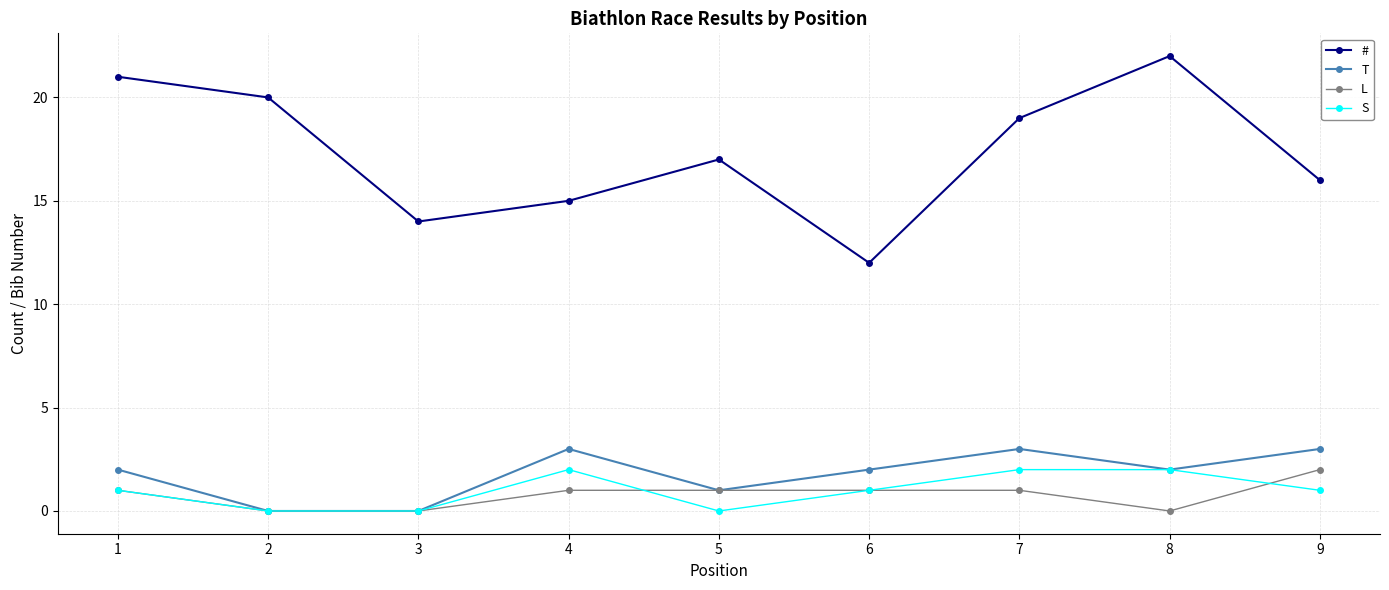

What are all the series names shown in the legend?

#, T, L, S